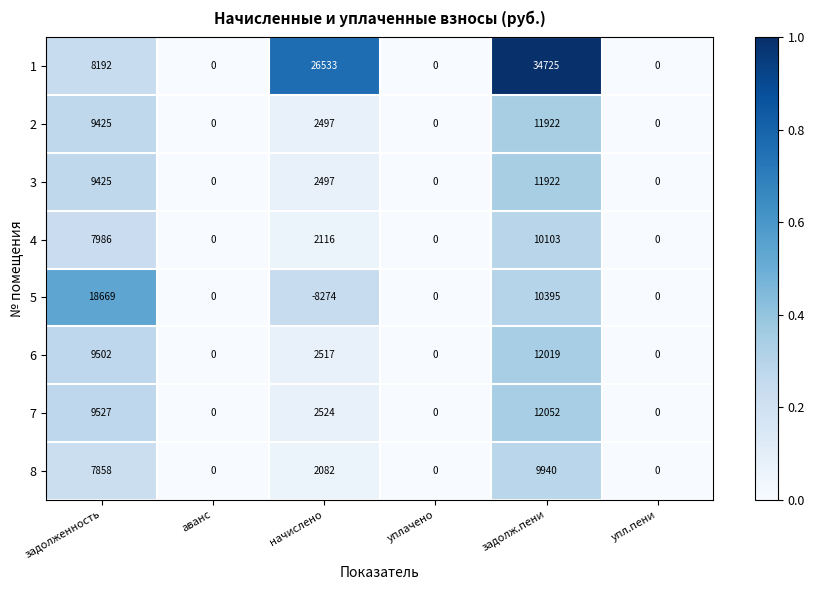

The value of 7 at начислено is 2524. True or false?

True